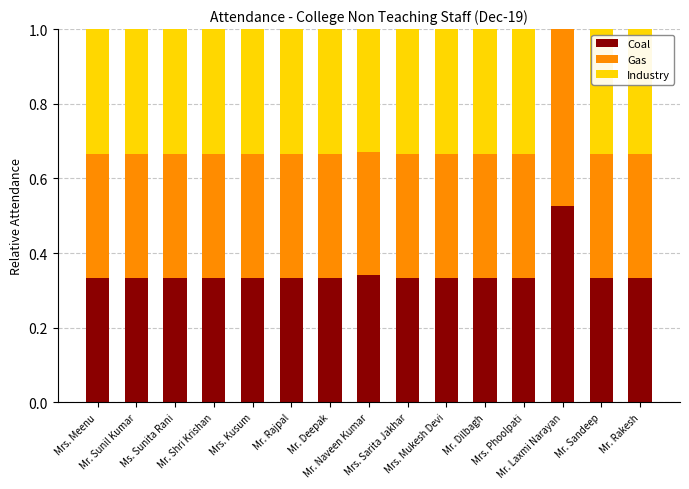

How many distinct data groups are displayed?

3